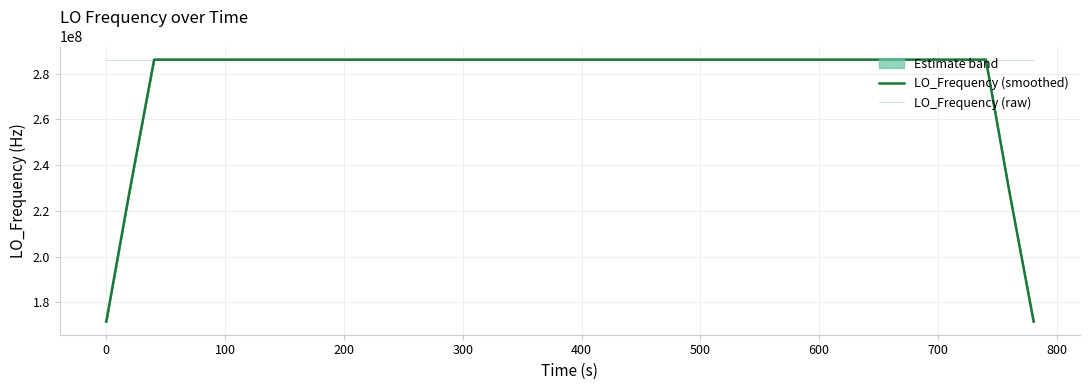

Which series ends up on top after the final intersection of LO_Frequency (raw) and LO_Frequency (smoothed)?

LO_Frequency (raw)